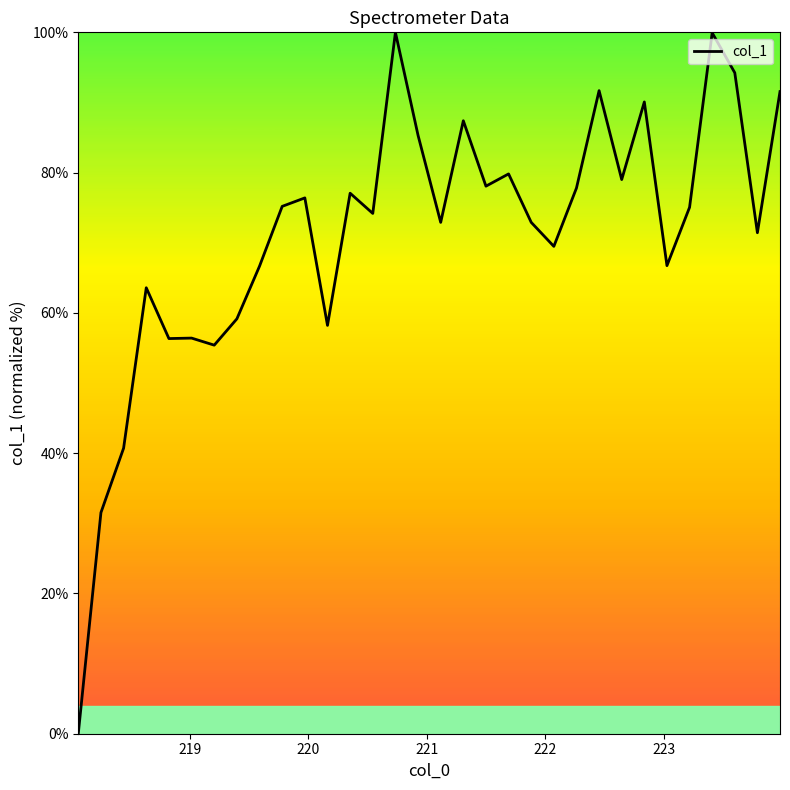

What is the difference between the maximum and minimum values?

100.0